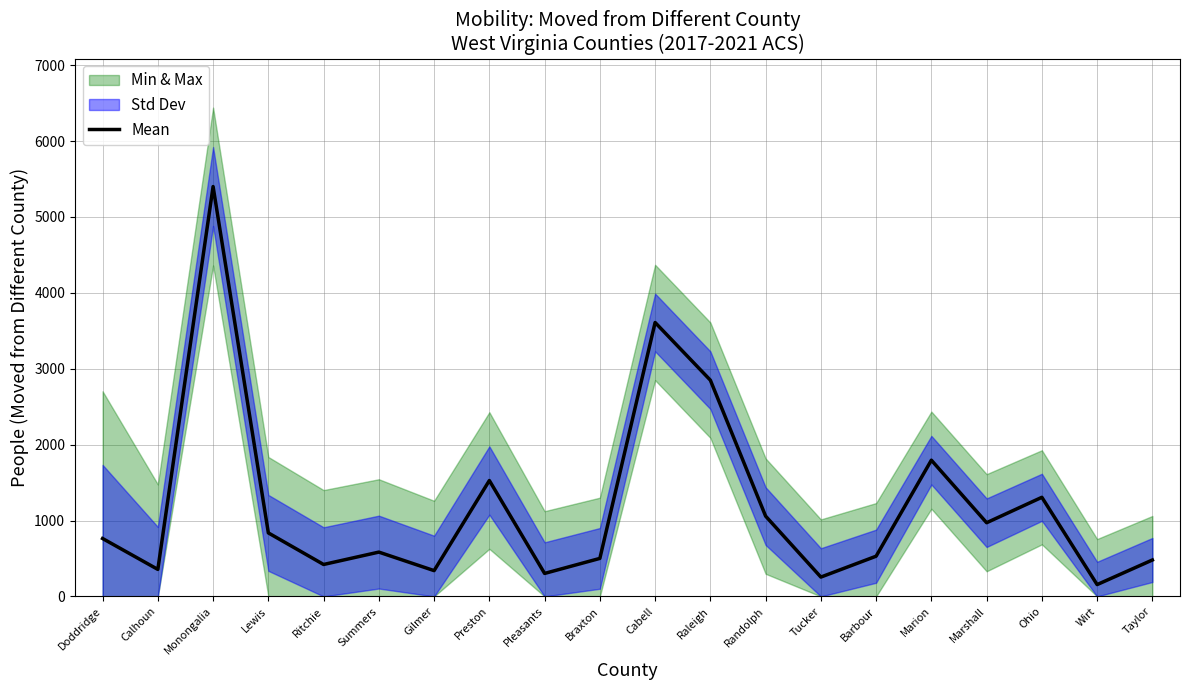

Reading right to left, list all the values displayed in this chart.

480	156	1306	971	1795	530	255	1058	2849	3609	501	303	1527	340	584	421	837	5400	356	763